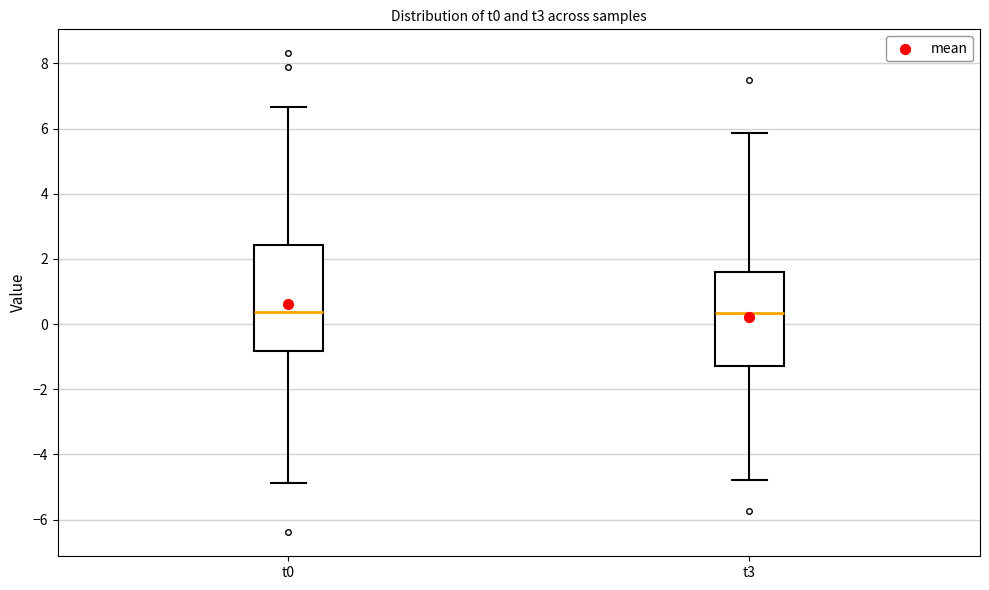

Reading left to right, transcribe this box plot: for each box, give where its median line is, the range the box spans, and where its two whiskers end, as read against the y-axis. The values are not printed on the chart, so give them approximately, as read against the axis.

t0: median 0.4, box -0.8 to 2.4, whiskers -4.8 to 6.6
t3: median 0.4, box -1.2 to 1.6, whiskers -4.8 to 5.8